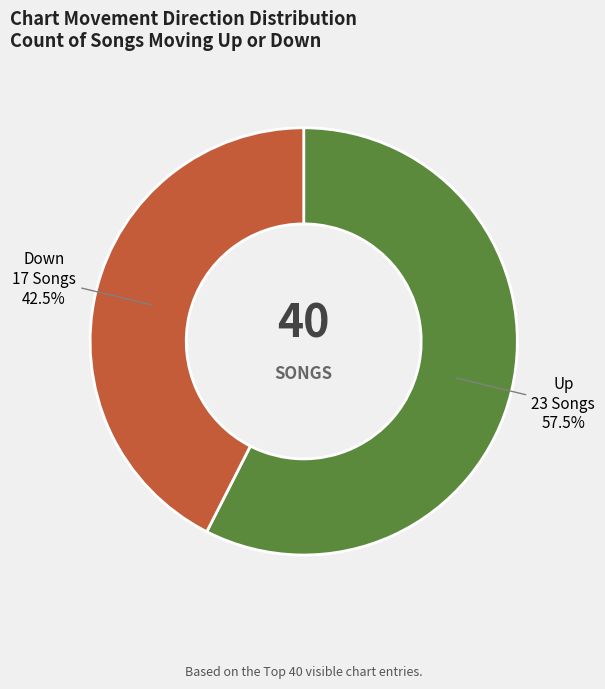

Approximately how many times larger is the value at Down compared to Up?

0.7